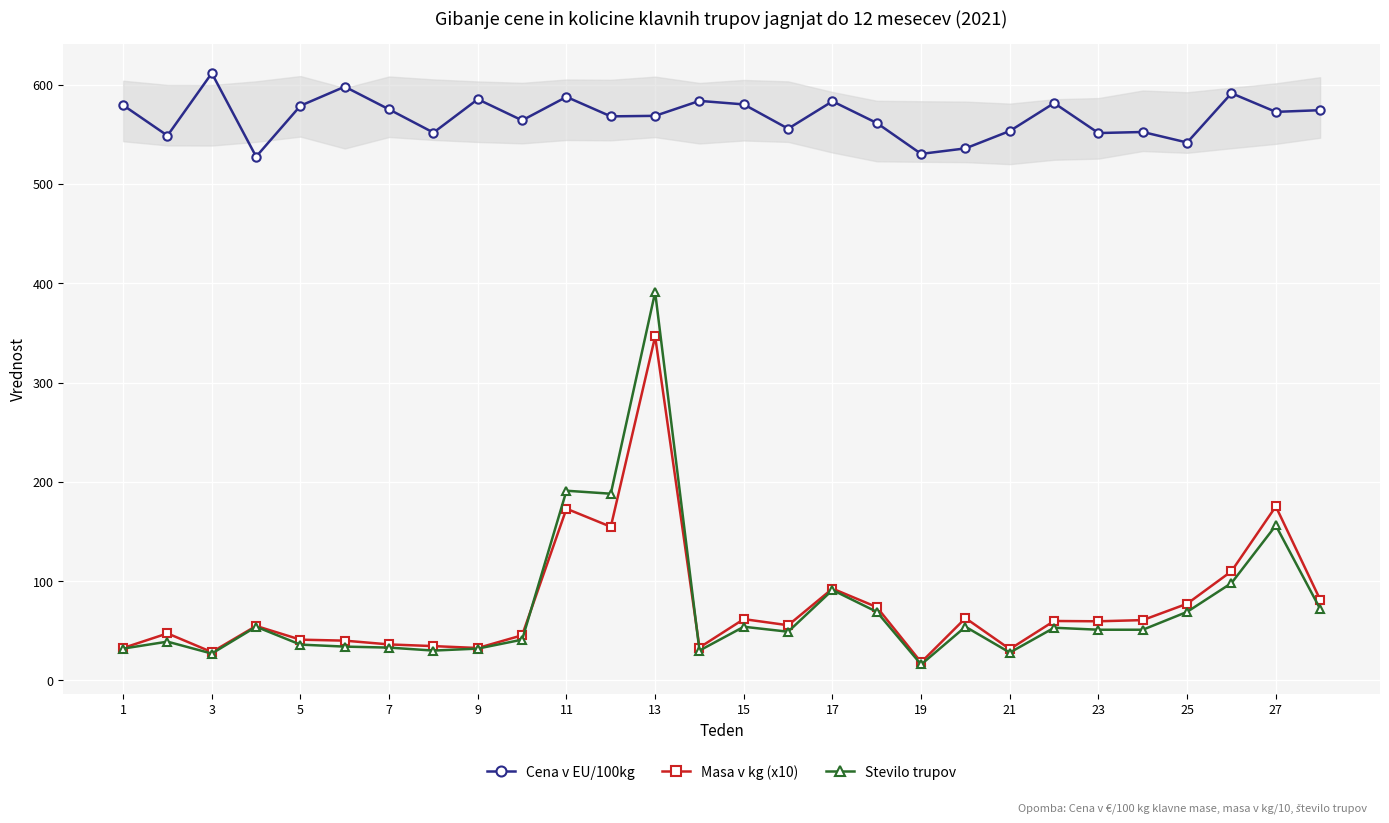

How many data points does each series have?

28